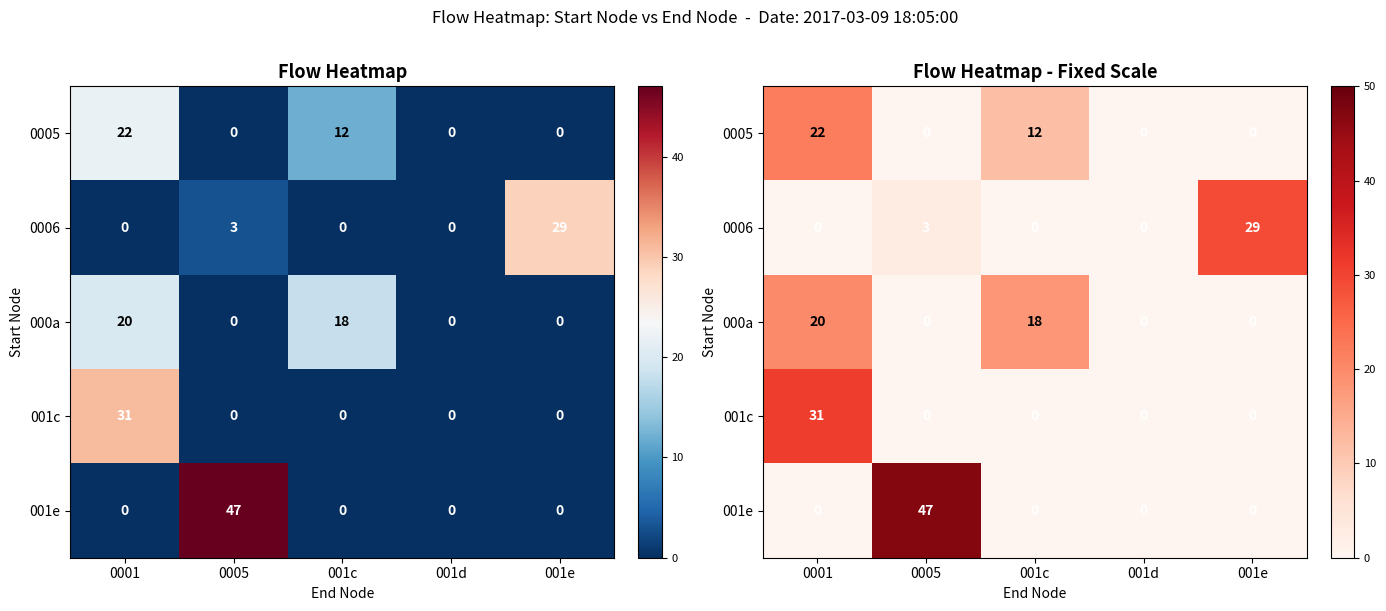

Count the number of categories in the chart.

5